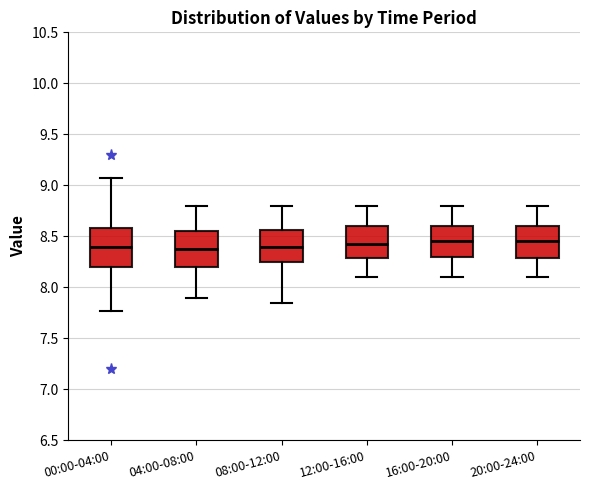

Reading left to right, transcribe this box plot: for each box, give where its median line is, the range the box spans, and where its two whiskers end, as read against the y-axis. The values are not printed on the chart, so give them approximately, as read against the axis.

00:00-04:00: median 8.40, box 8.20 to 8.60, whiskers 7.75 to 9.05
04:00-08:00: median 8.40, box 8.20 to 8.55, whiskers 7.90 to 8.80
08:00-12:00: median 8.40, box 8.25 to 8.55, whiskers 7.85 to 8.80
12:00-16:00: median 8.45, box 8.30 to 8.60, whiskers 8.10 to 8.80
16:00-20:00: median 8.45, box 8.30 to 8.60, whiskers 8.10 to 8.80
20:00-24:00: median 8.45, box 8.30 to 8.60, whiskers 8.10 to 8.80